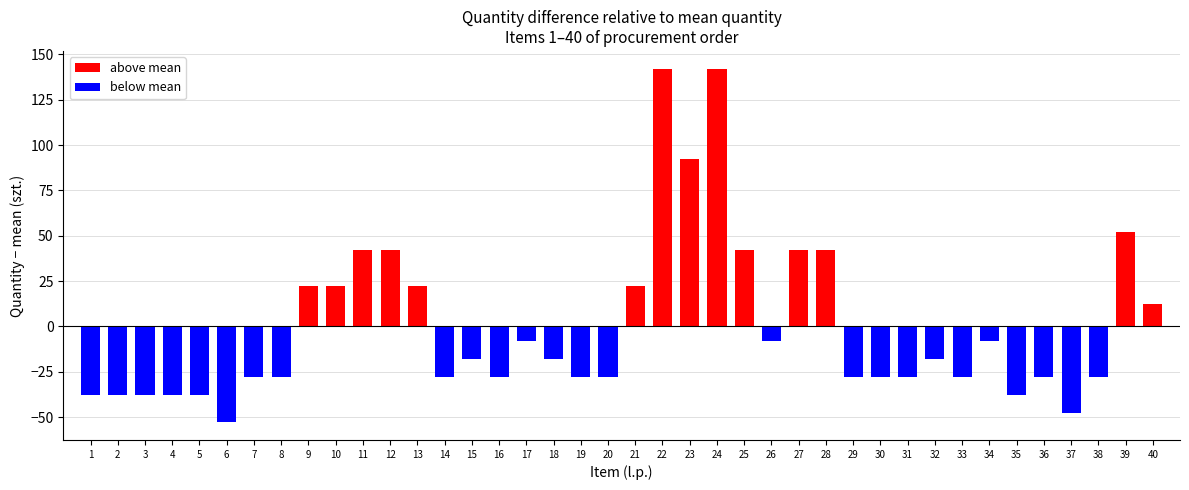

What is the difference between the values at 24 and 27?

100